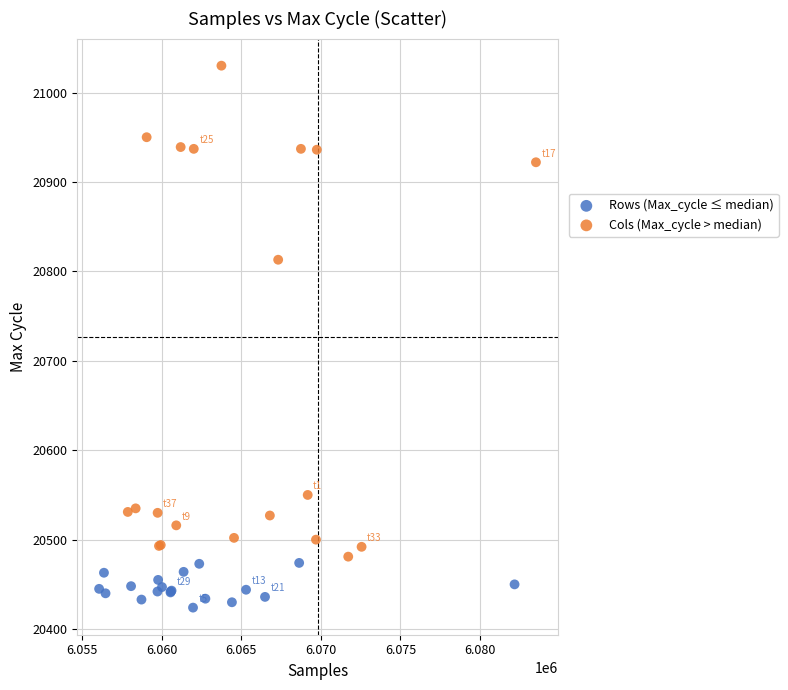

Which series has the largest Y range (max minus min)?

Cols (Max_cycle > median)